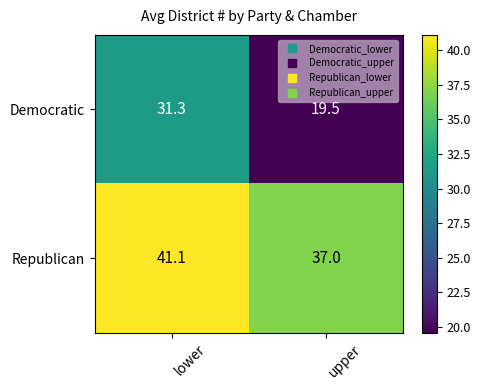

What is the difference between the highest and lowest values at upper?

17.5